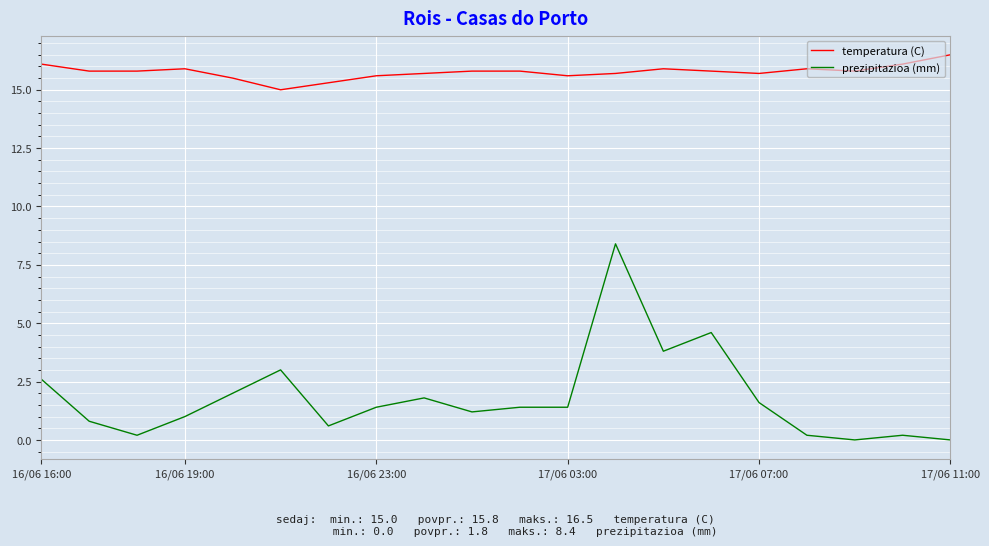

True or false: temperatura (C) and prezipitazioa (mm) cross at least once.

False